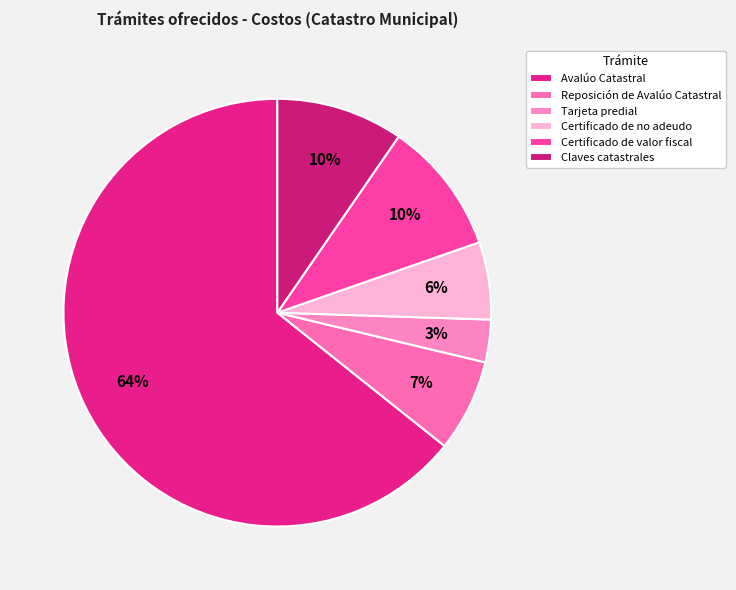

To the nearest percent, what percentage of the pie is Claves catastrales?

10%